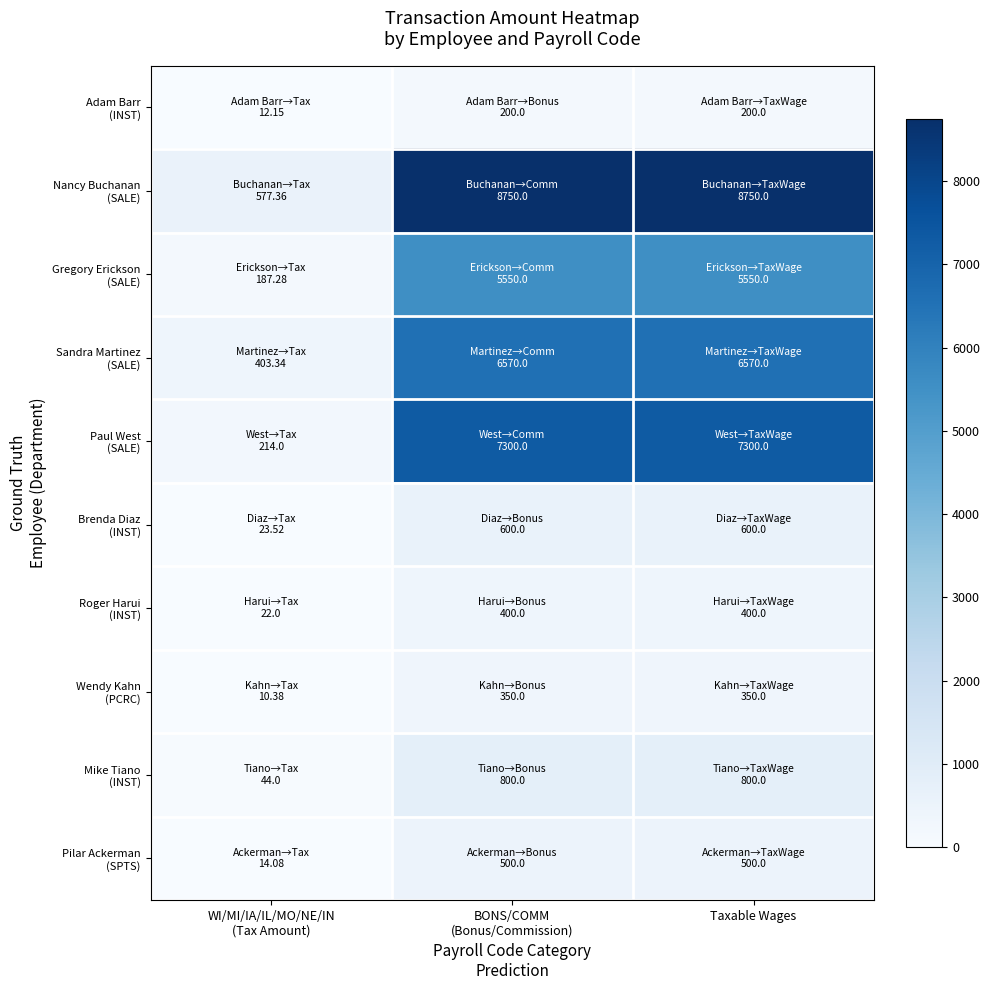

What is the spread (max minus min) of values at Taxable Wages?

8550.0